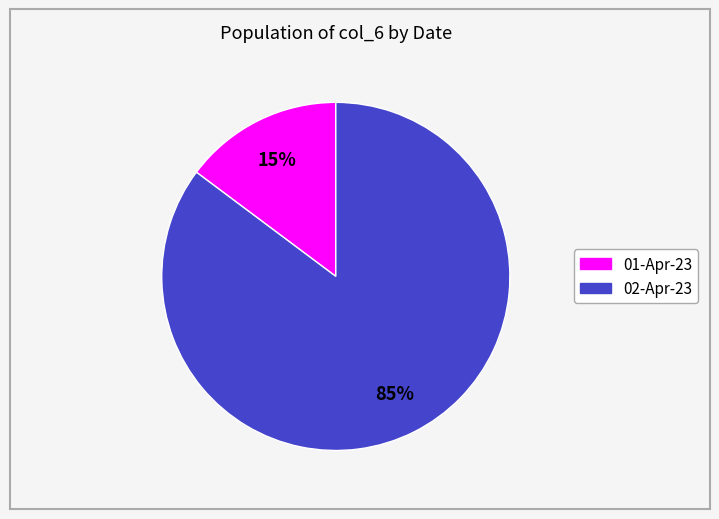

Does any single category account for the majority?

Yes